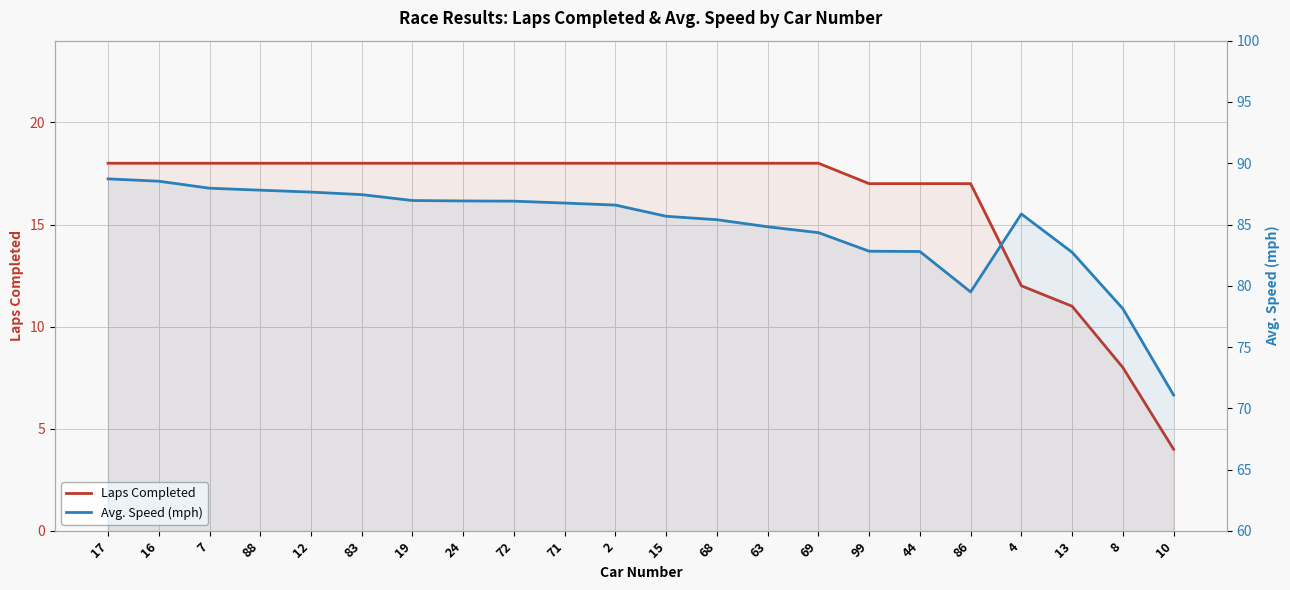

Reading left to right, list all the values displayed in this chart.

Laps Completed: 17=18.0	16=18.0	7=18.0	88=18.0	12=18.0	83=18.0	19=18.0	24=18.0	72=18.0	71=18.0	2=18.0	15=18.0	68=18.0	63=18.0	69=18.0	99=17.0	44=17.0	86=17.0	4=12.0	13=11.0	8=8.0	10=4.0
Avg. Speed (mph): 17=88.7	16=88.5	7=88.0	88=87.8	12=87.6	83=87.4	19=87.0	24=86.9	72=86.9	71=86.8	2=86.6	15=85.7	68=85.4	63=84.8	69=84.3	99=82.8	44=82.8	86=79.5	4=85.9	13=82.7	8=78.1	10=71.1